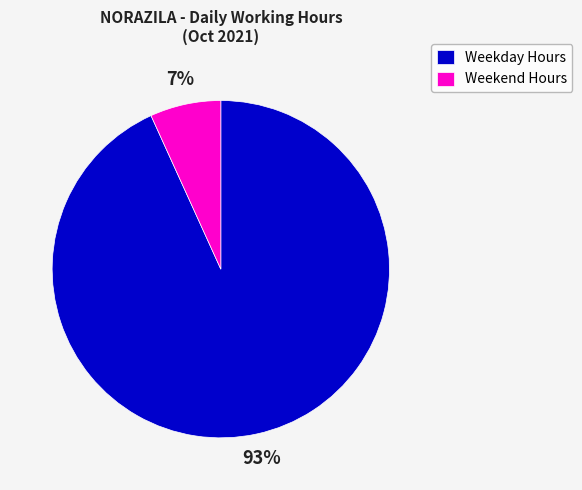

Between Weekday Hours and Weekend Hours, which is larger?

Weekday Hours